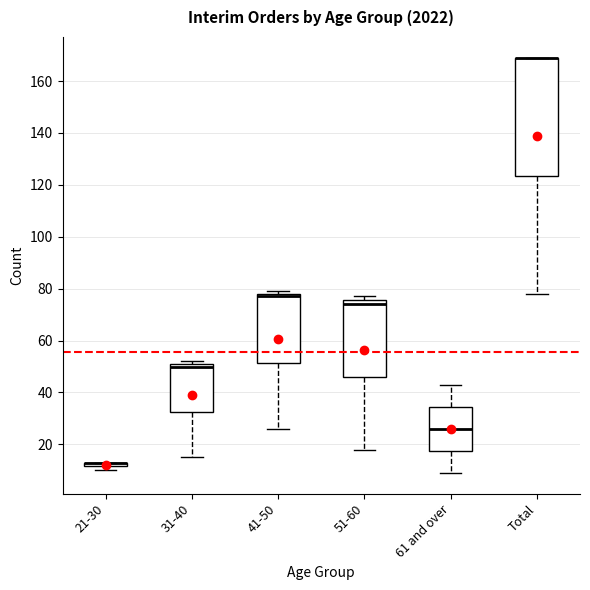

Where is the lower edge of the box for 61 and over on the y-axis? The values are not printed on the chart, so give them approximately, as read against the axis.

18